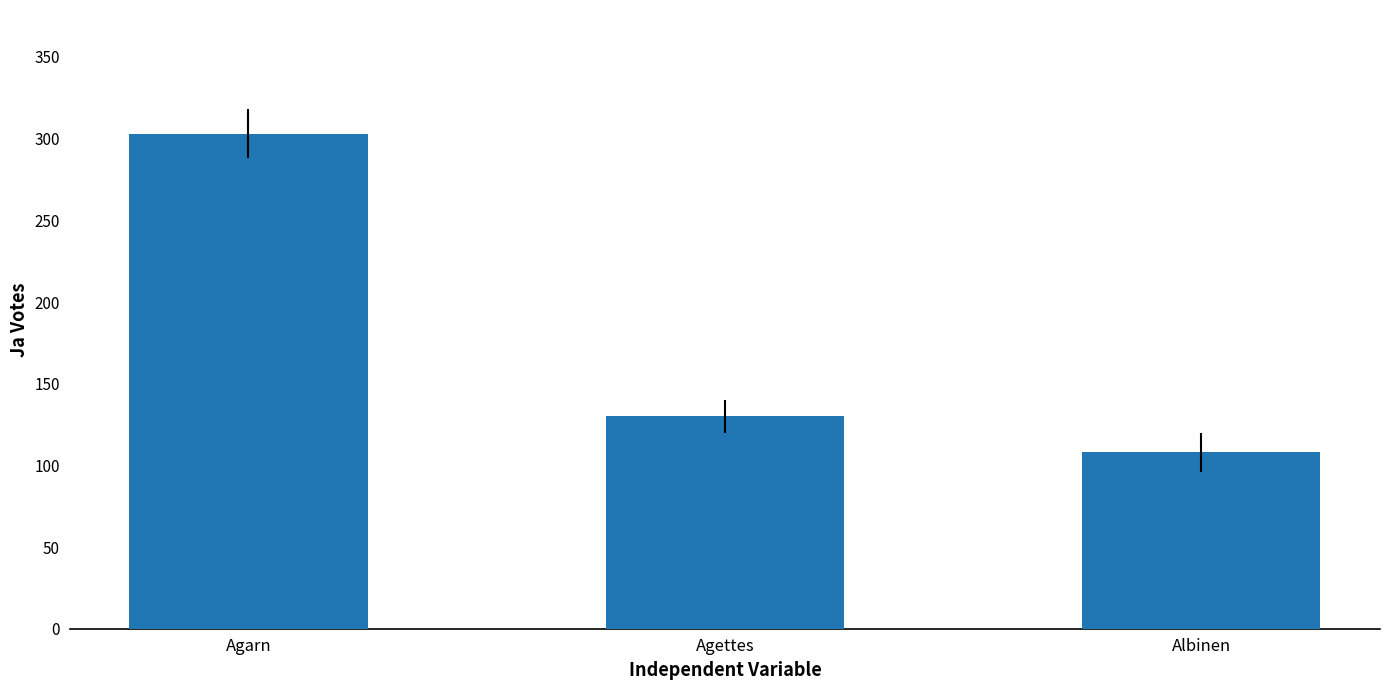

What is the ratio of the value at Agettes to the value at Albinen?

1.2